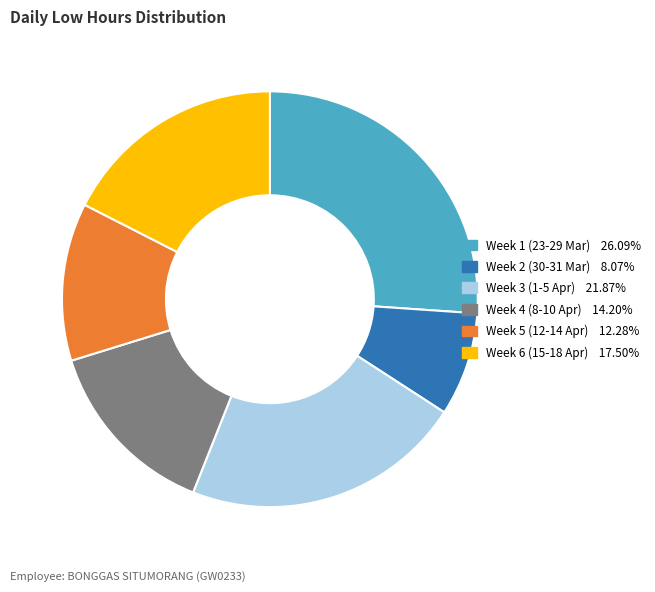

Does any single category account for the majority?

No